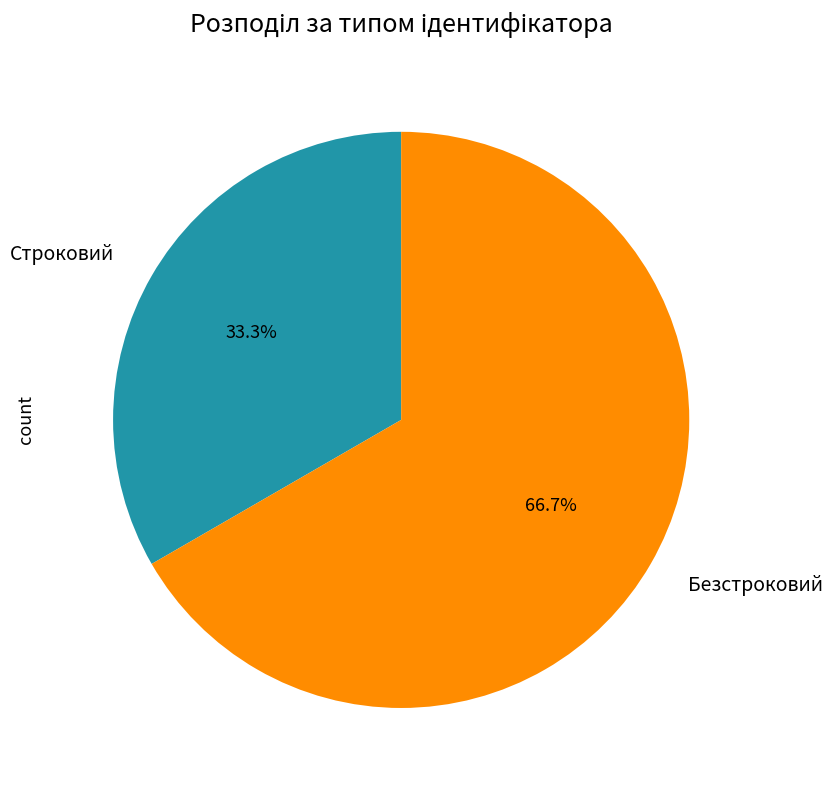

To the nearest percent, what is the difference between the largest and smallest slice percentages?

33%